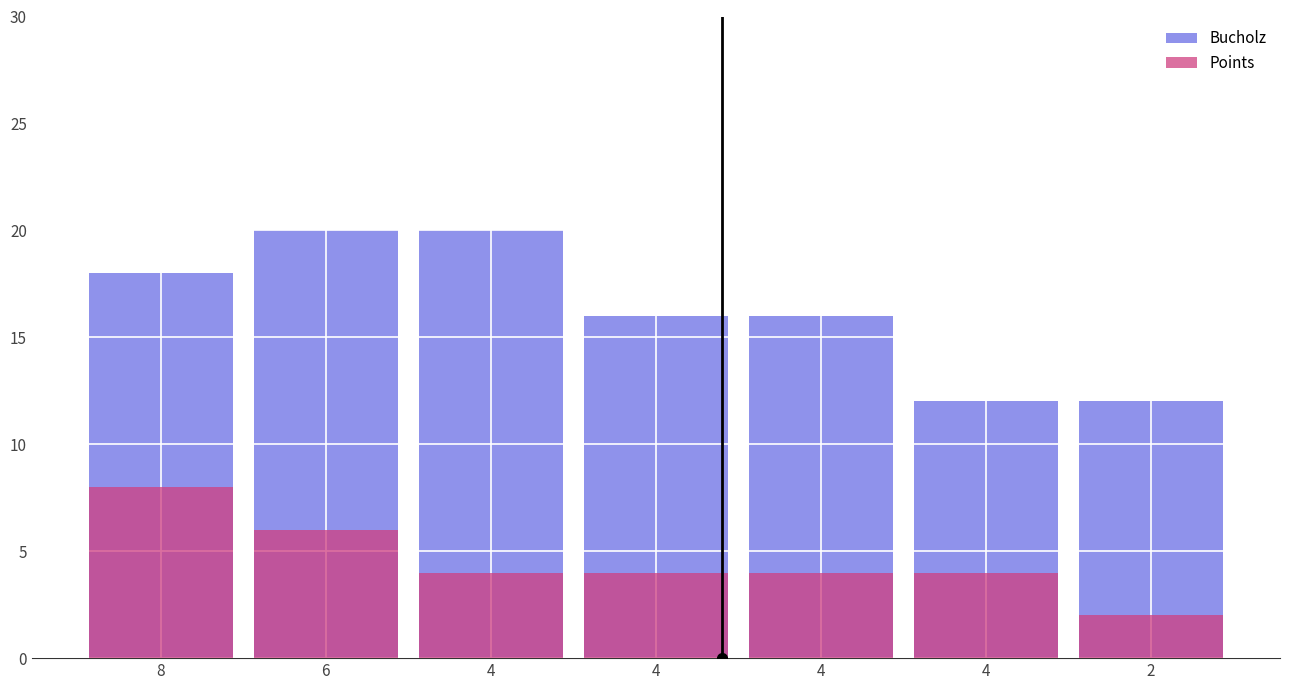

At which category does the chart reach its peak across all series?

6